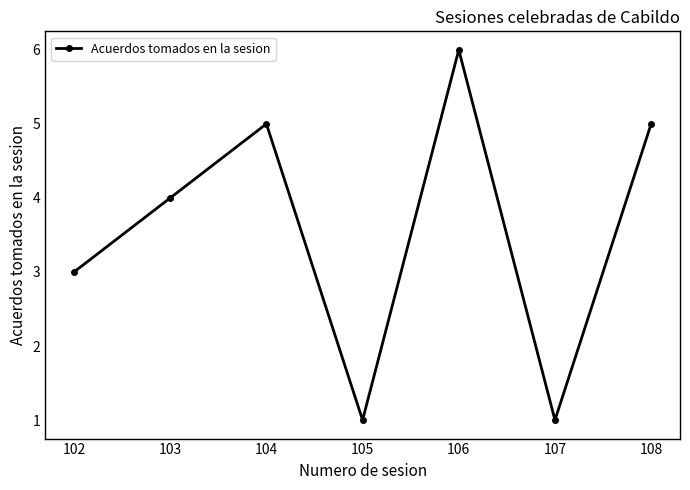

Does the chart display data point markers on the line(s)?

Yes